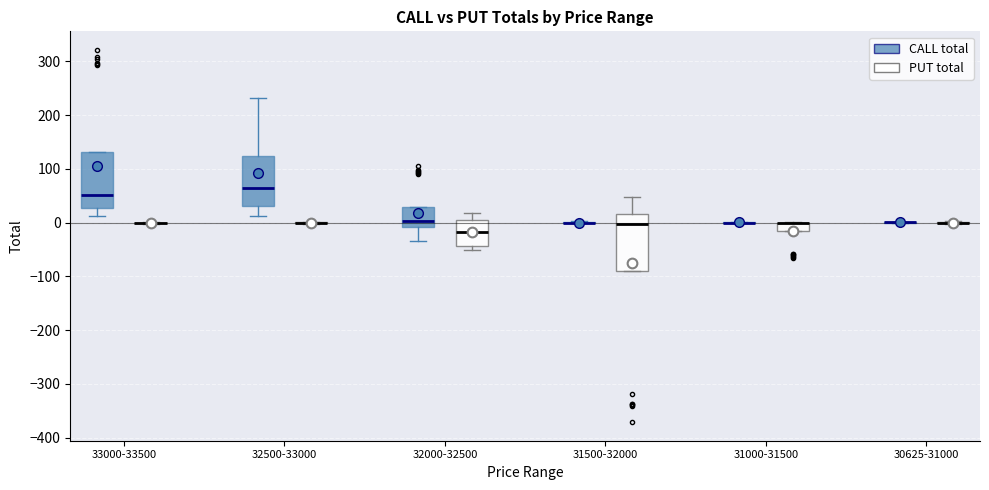

Reading left to right, read every box against the y-axis: the position of its median line, the range the box covers, and the ends of its whiskers. The values are not printed on the chart, so give them approximately, as read against the axis.

33000-33500 (CALL total): median 50, box 30 to 130, whiskers 10 to 130
33000-33500 (PUT total): box collapsed to a line at 0, whiskers 0 to 0
32500-33000 (CALL total): median 60, box 30 to 120, whiskers 10 to 230
32500-33000 (PUT total): box collapsed to a line at 0, whiskers 0 to 0
32000-32500 (CALL total): median 0, box -10 to 30, whiskers -30 to 30
32000-32500 (PUT total): median -20, box -40 to 0, whiskers -50 to 20
31500-32000 (CALL total): box collapsed to a line at 0, whiskers 0 to 0
31500-32000 (PUT total): median 0, box -90 to 20, whiskers -90 to 50
31000-31500 (CALL total): box collapsed to a line at 0, whiskers 0 to 0
31000-31500 (PUT total): median 0 (drawn on the box's upper edge), box -20 to 0, whiskers -20 to 0
30625-31000 (CALL total): box collapsed to a line at 0, whiskers 0 to 0
30625-31000 (PUT total): box collapsed to a line at 0, whiskers 0 to 0